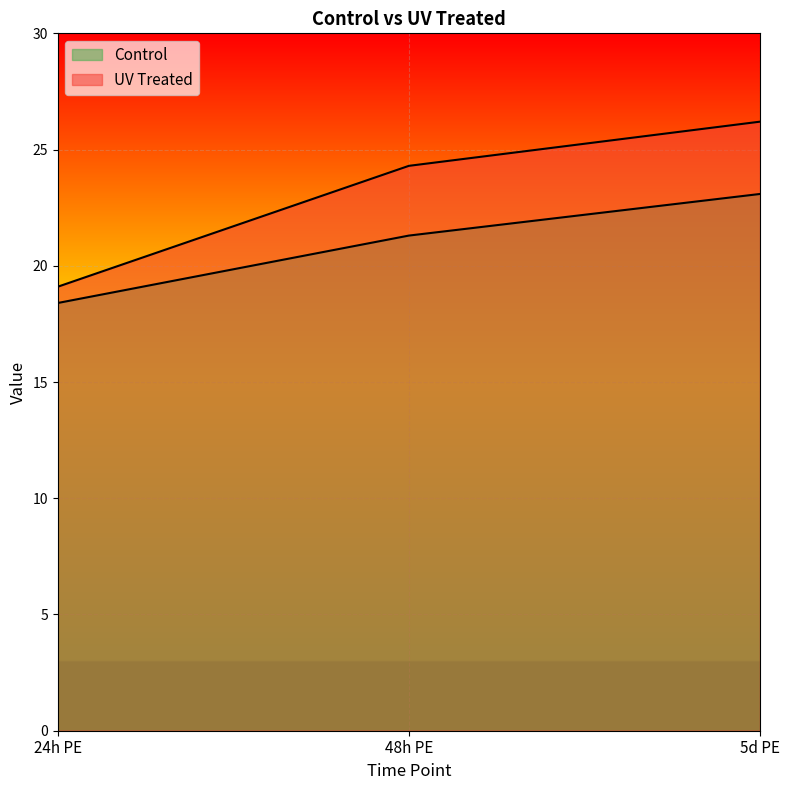

What is the spread (max minus min) of values at 5d PE?

3.1